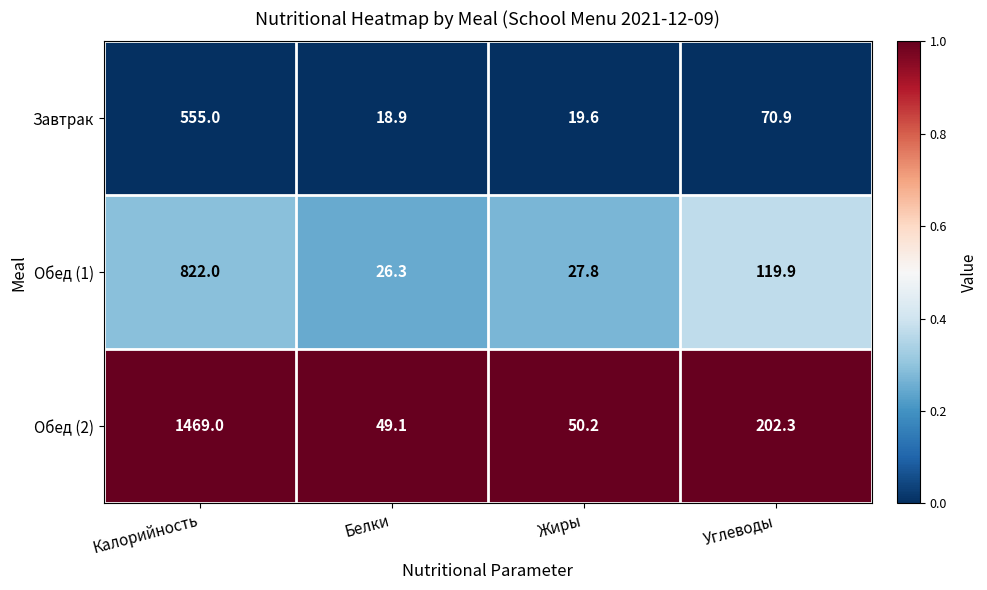

List the series in order of their overall mean, highest first.

Обед (2), Обед (1), Завтрак